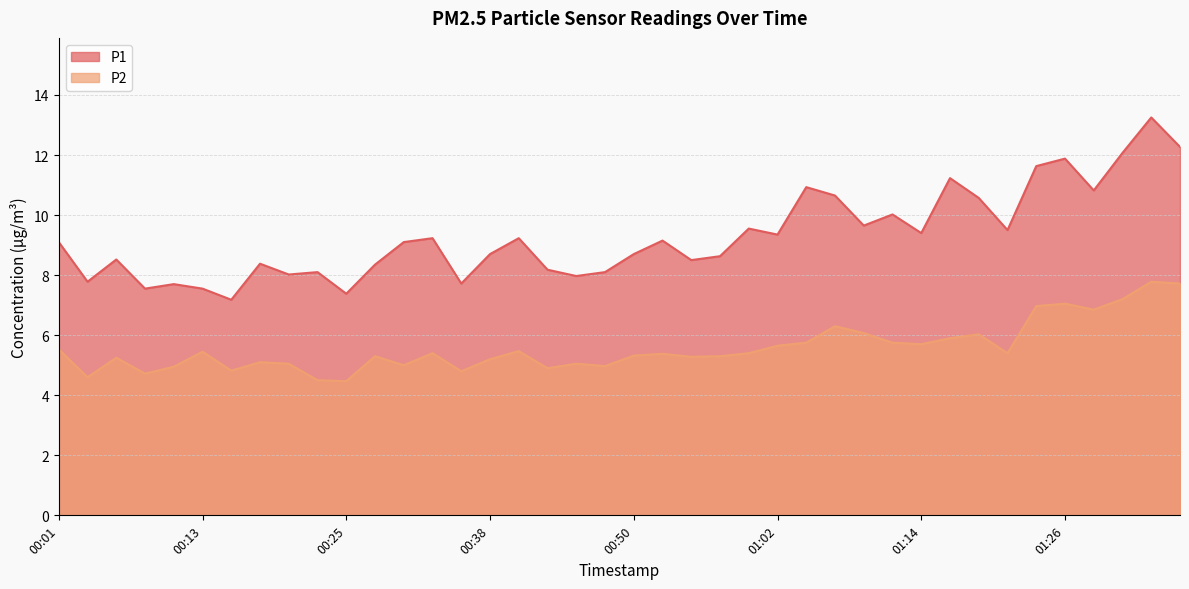

At 00:42, list the series in order from largest to smallest.

P1, P2